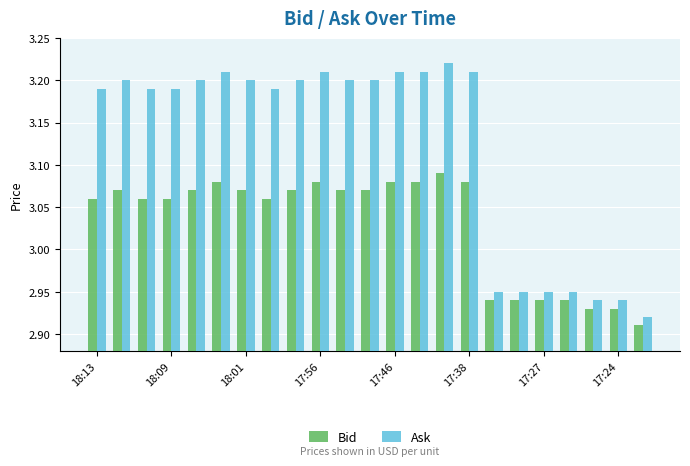

Which series has the largest total across all categories?

Ask